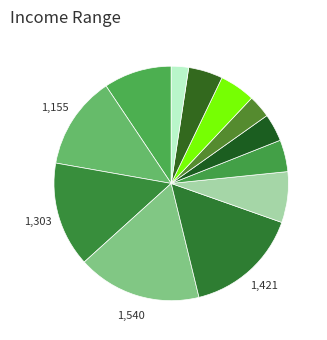

How many slices are in this pie chart?

12